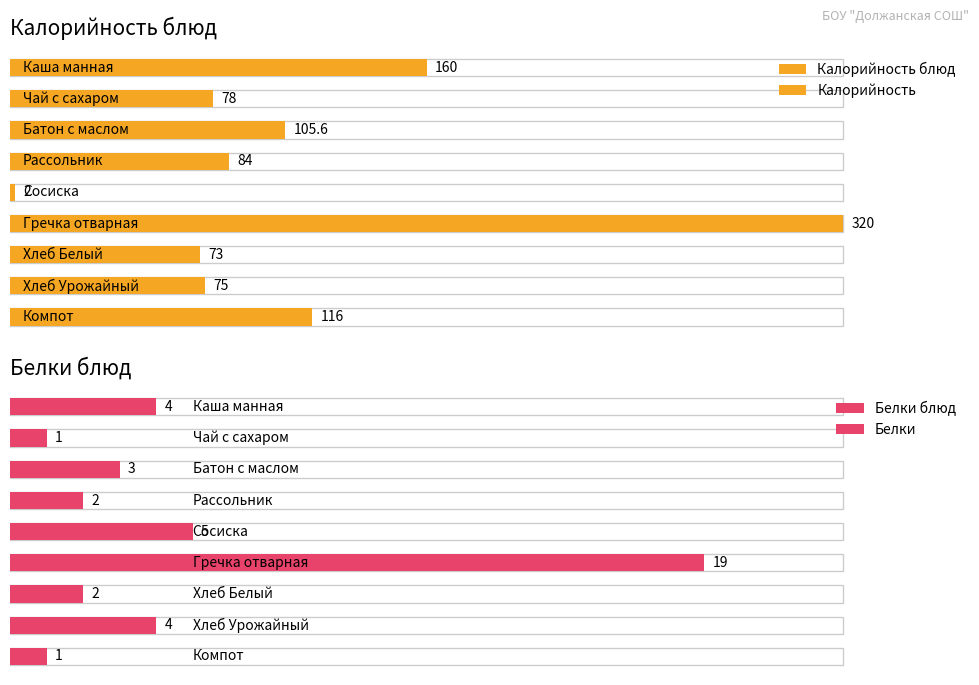

Rank the categories by Белки value from highest to lowest.

Гречка отварная, Сосиска, Каша манная, Хлеб Урожайный, Батон с маслом, Рассольник, Хлеб Белый, Чай с сахаром, Компот